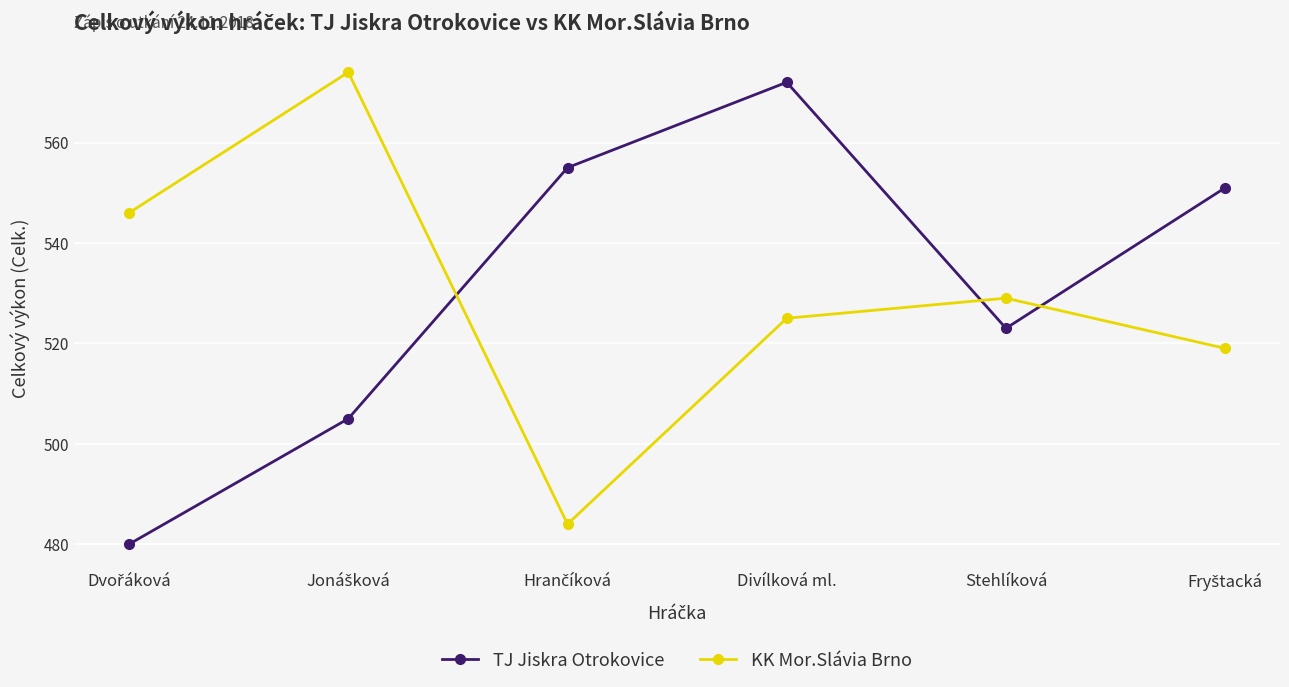

Reading left to right, extract all data points from this chart.

TJ Jiskra Otrokovice: 480	505	555	572	523	551
KK Mor.Slávia Brno: 546	574	484	525	529	519